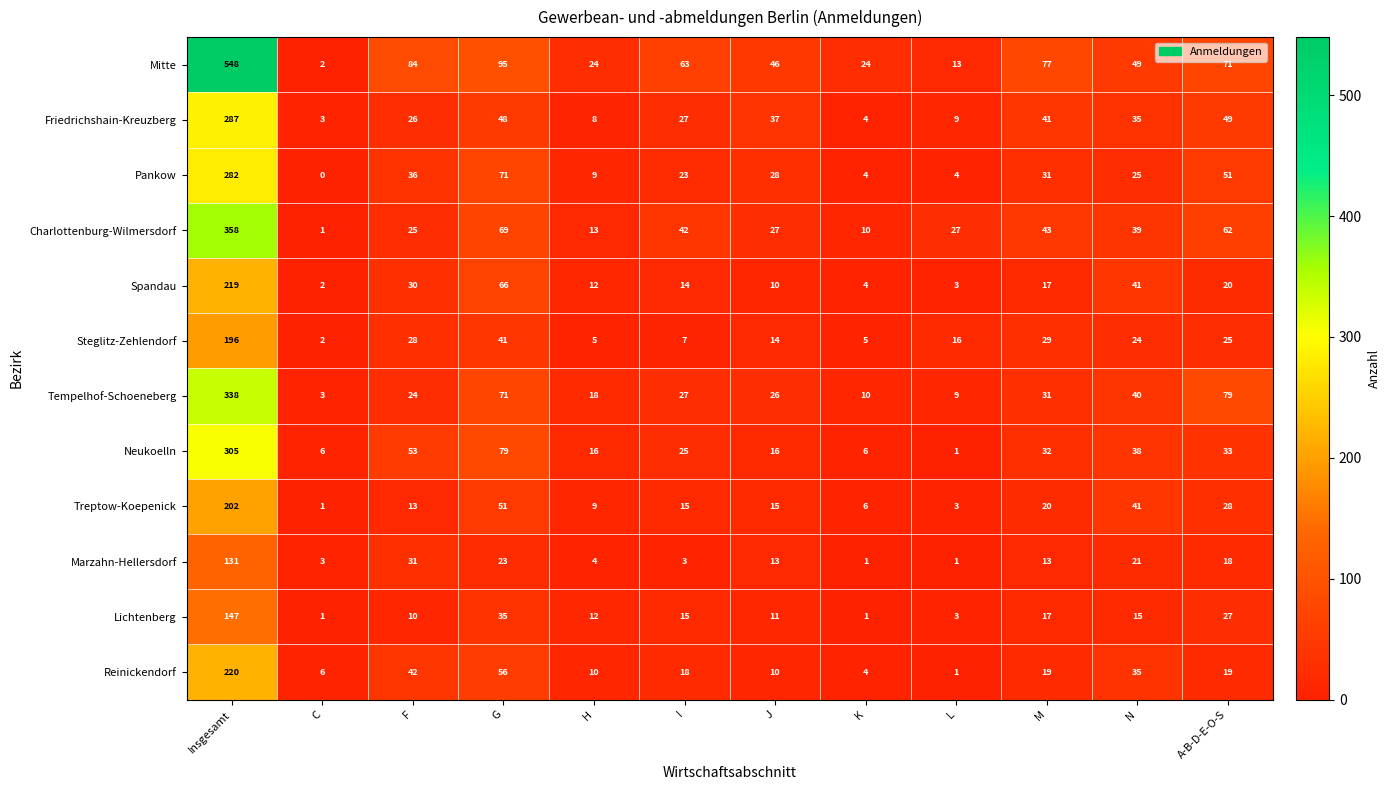

Which series has the largest total across all categories?

Mitte